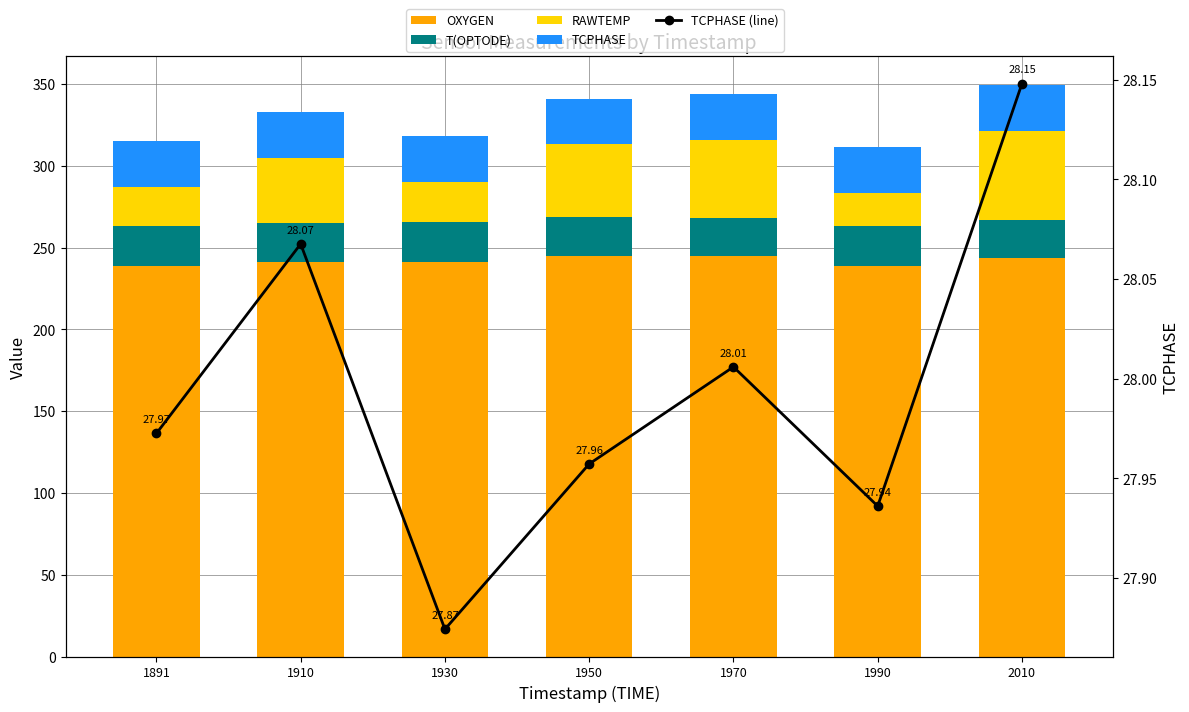

Reading left to right, what are all the values shown in this chart?

OXYGEN: 1891=238.8	1910=241.0	1930=241.2	1950=244.8	1970=244.6	1990=238.6	2010=243.3
T(OPTODE): 1891=24.4	1910=23.9	1930=24.4	1950=23.8	1970=23.7	1990=24.5	2010=23.5
RAWTEMP: 1891=24.0	1910=39.8	1930=24.6	1950=44.4	1970=47.6	1990=20.3	2010=54.5
TCPHASE: 1891=28.0	1910=28.1	1930=27.9	1950=28.0	1970=28.0	1990=27.9	2010=28.1
TCPHASE (line): 1891=28.0	1910=28.1	1930=27.9	1950=28.0	1970=28.0	1990=27.9	2010=28.1